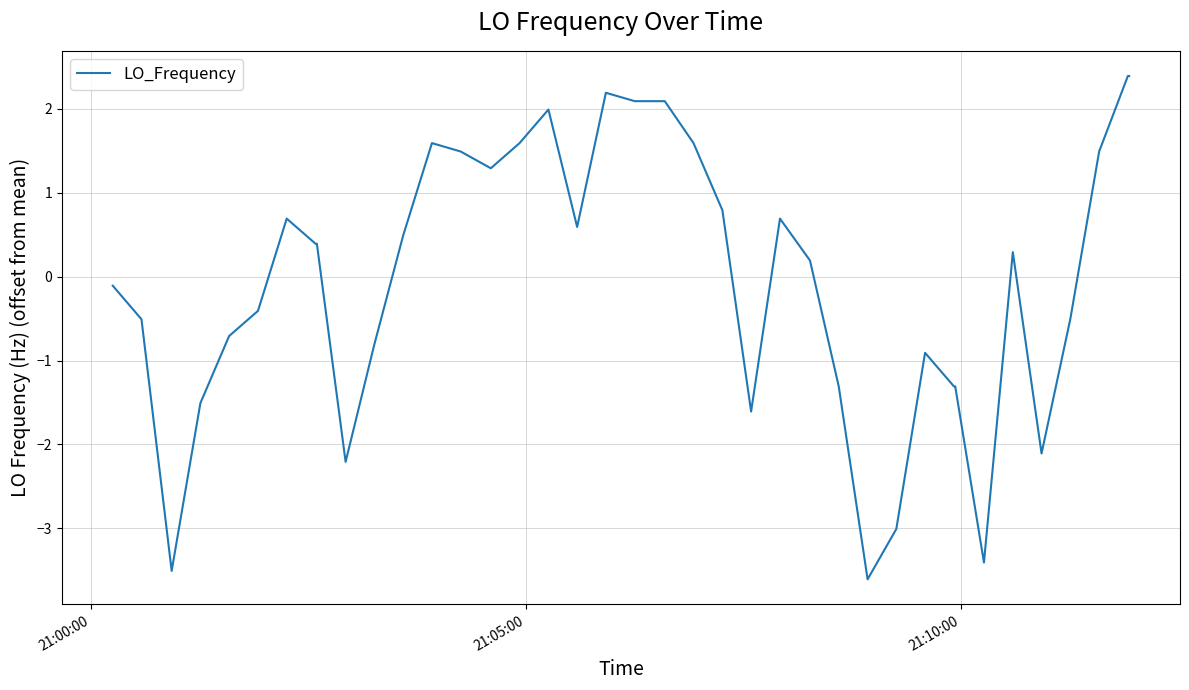

What is the smallest value displayed?

-3.6